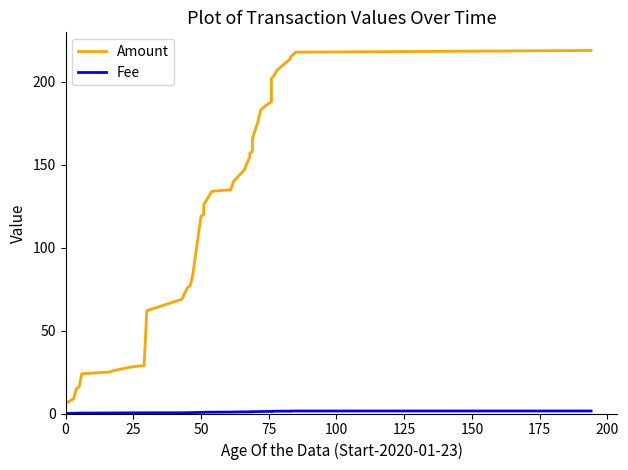

What are all the series names shown in the legend?

Amount, Fee